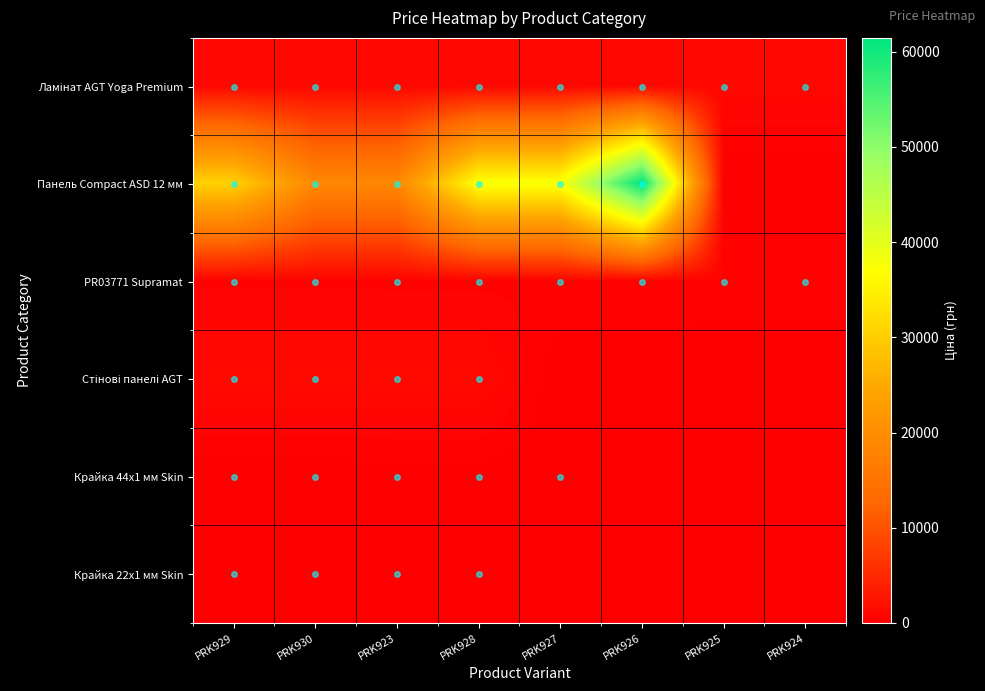

How many categories are shown in the chart?

8